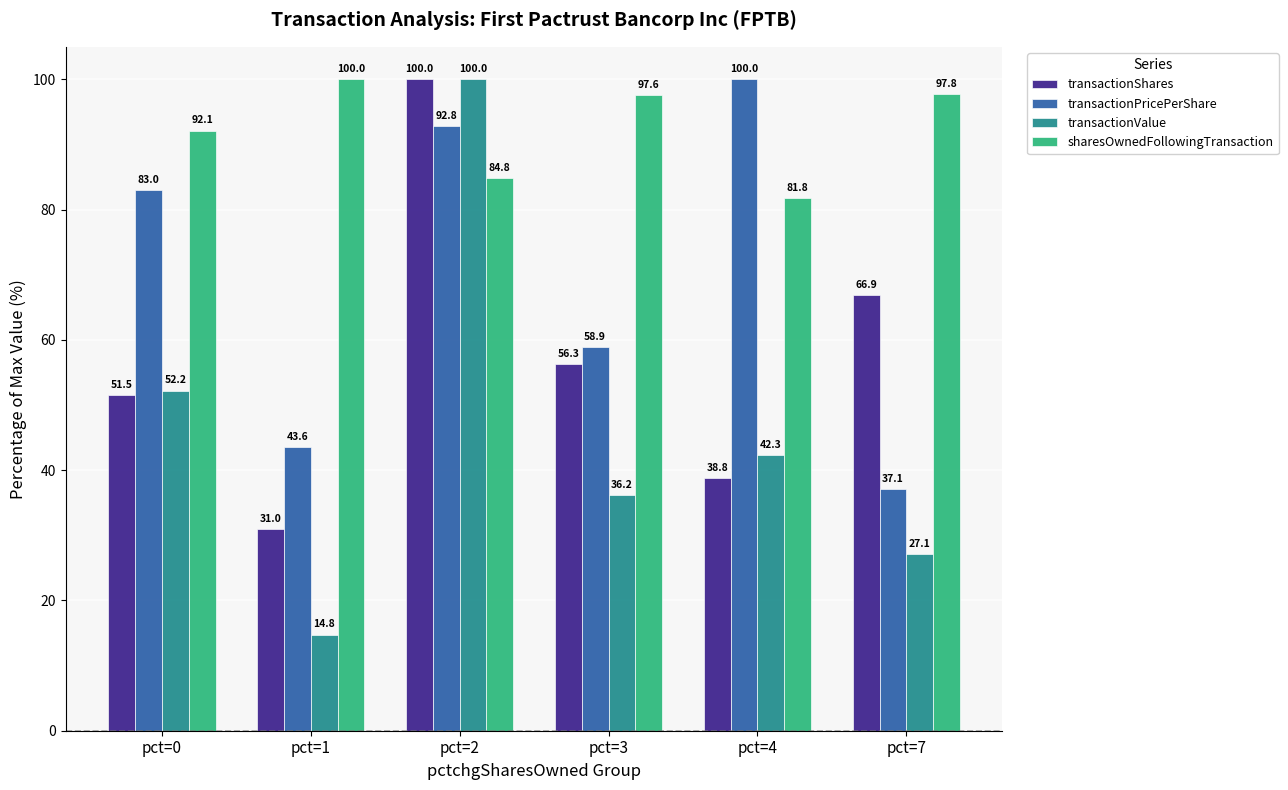

Which series has the largest range (max minus min)?

transactionValue